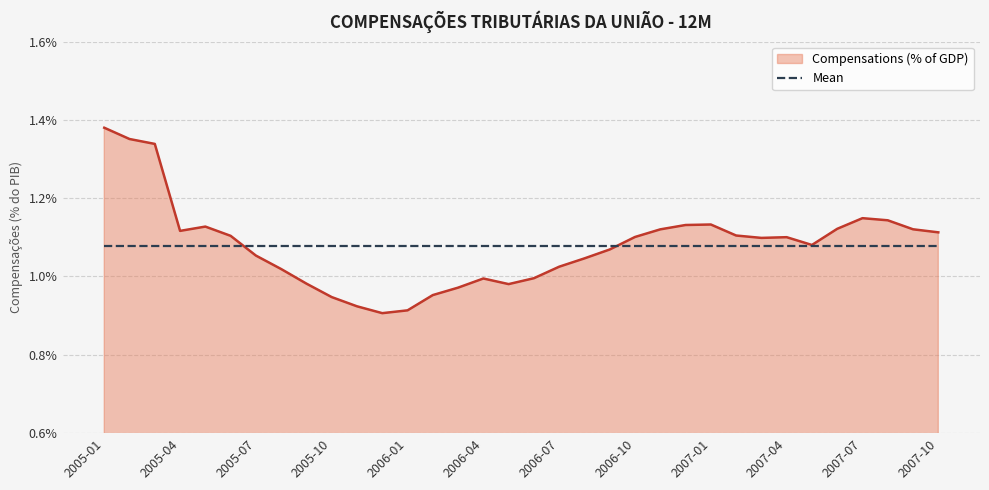

Is this an area chart (filled region under the line)?

Yes